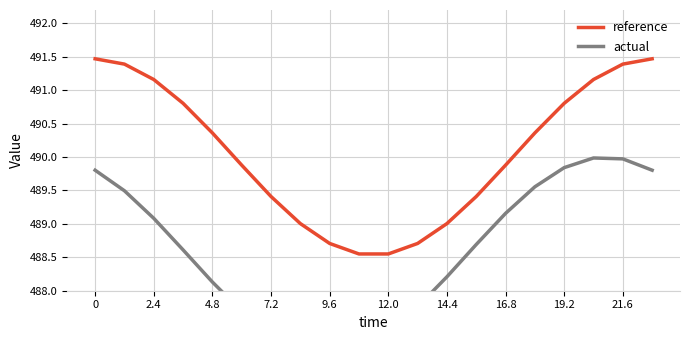

What is the maximum value for reference?

491.5